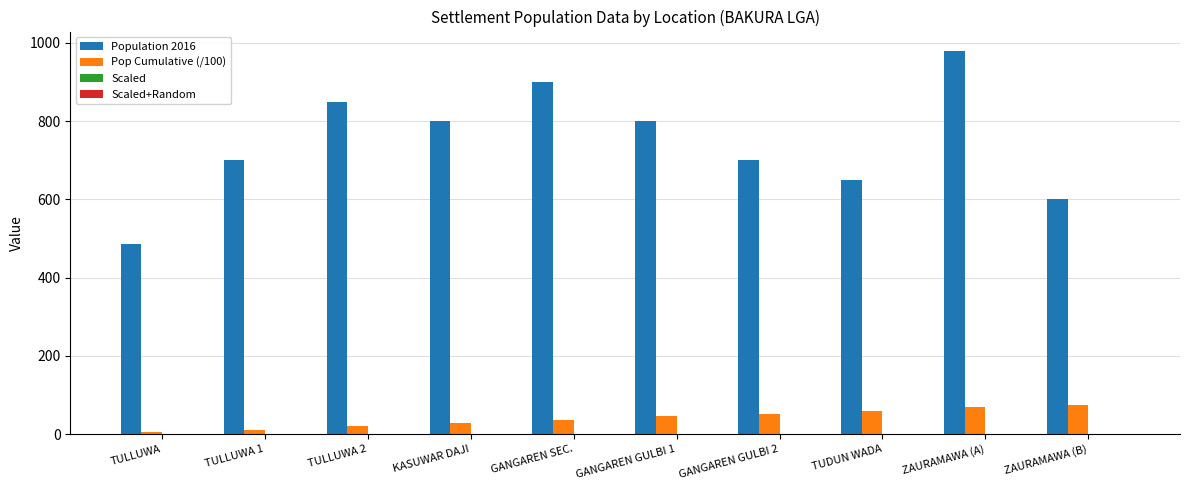

What is the maximum value for Population 2016?

980.0